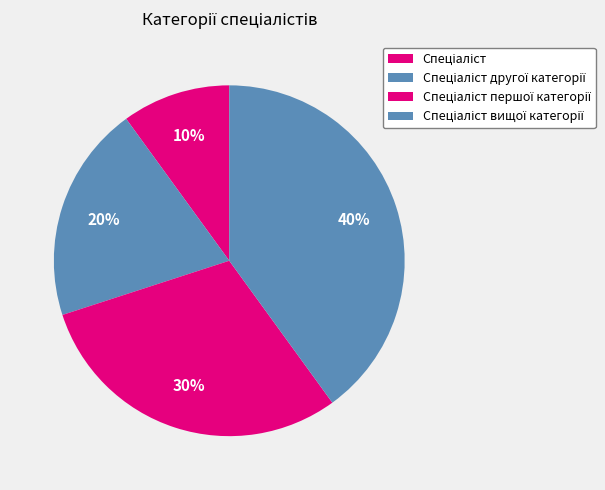

To the nearest percent, what percentage of the pie is Спеціаліст другої категорії?

20%